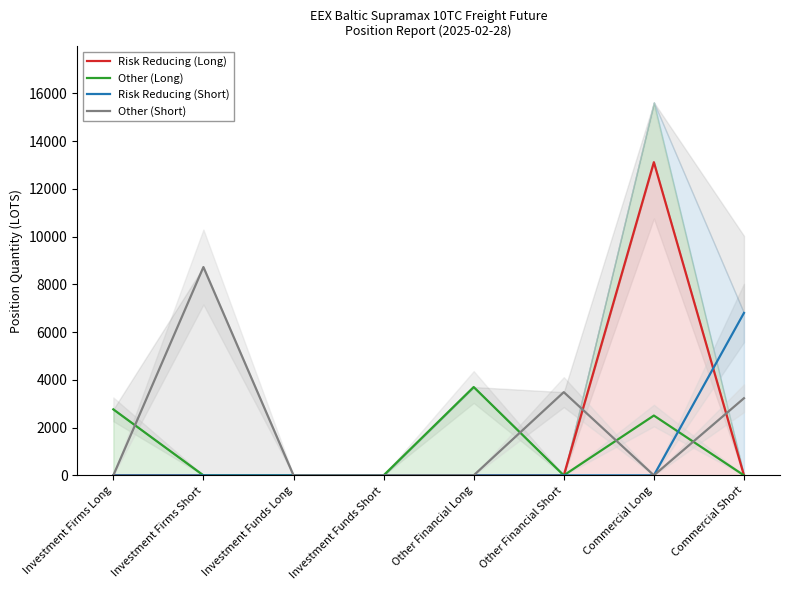

Between which two adjacent categories do Risk Reducing (Short) and Risk Reducing (Long) first intersect?

Commercial Long and Commercial Short